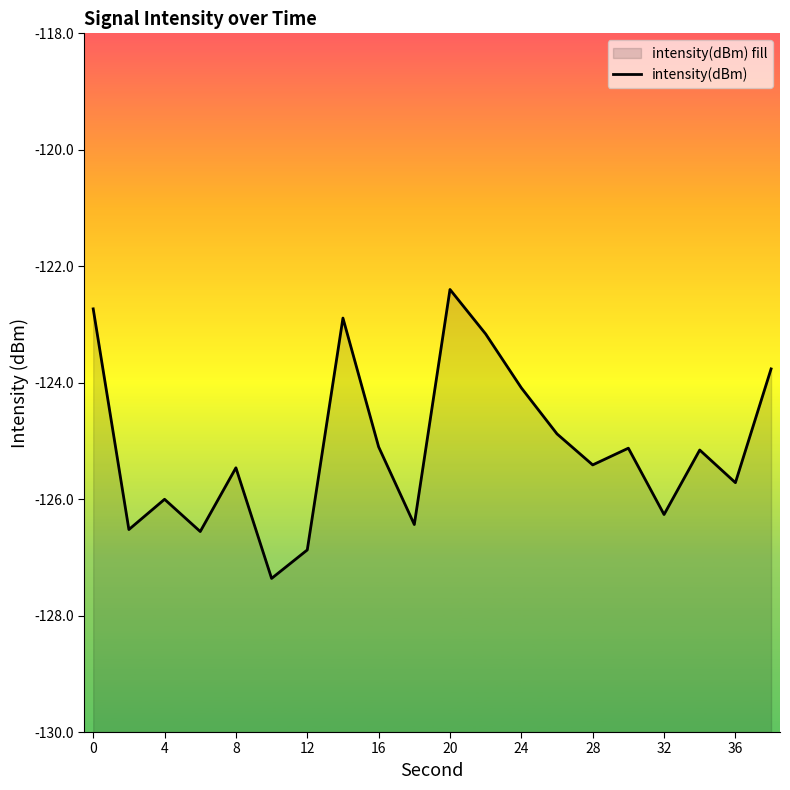

Does the chart display data point markers on the line(s)?

No